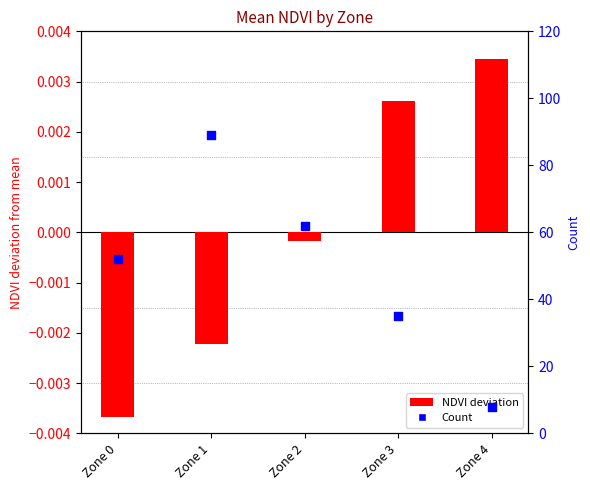

What are all the series names shown in the legend?

NDVI deviation, Count